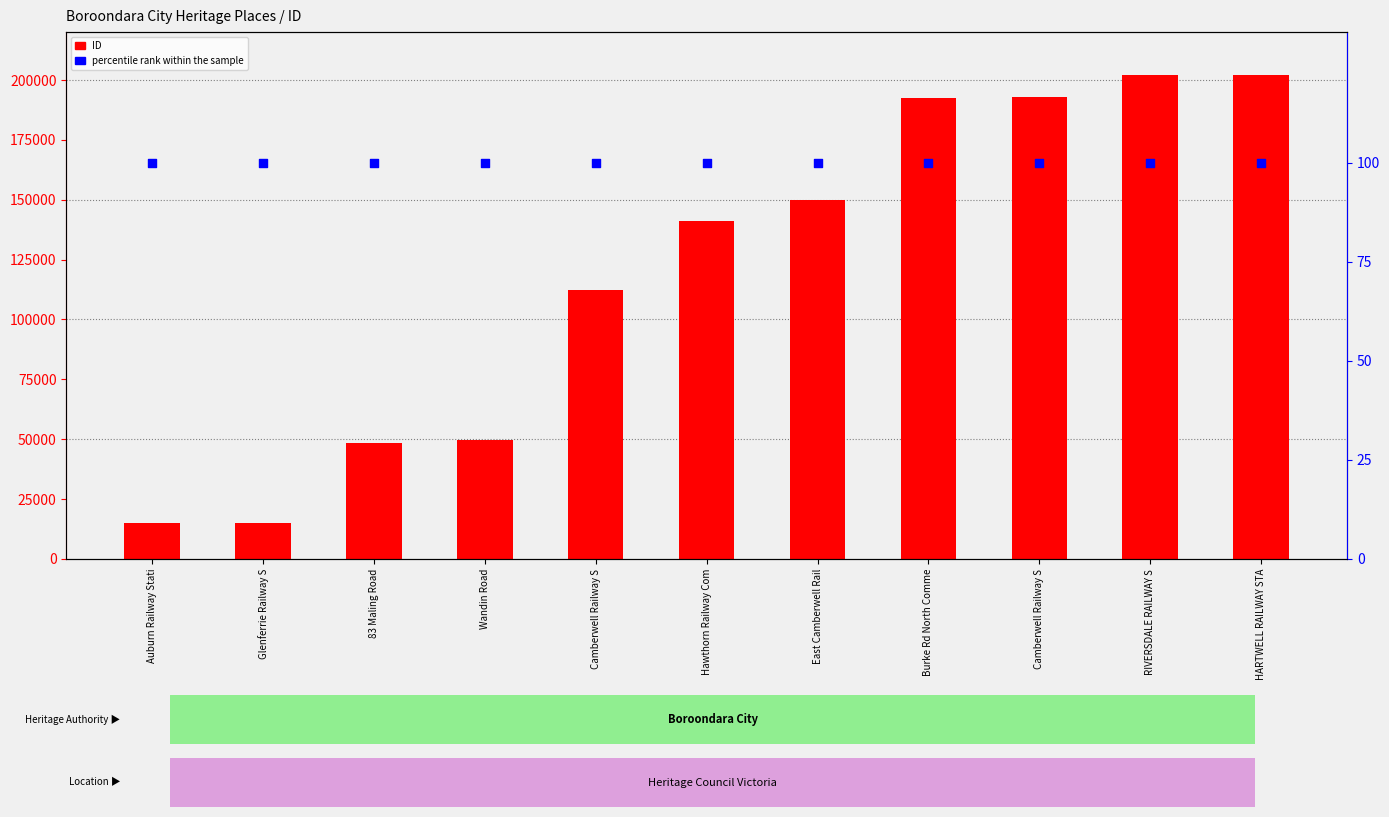

Is the value of ID at 83 Maling Road greater than the value of percentile rank within the sample at Burke Rd North Comme?

Yes